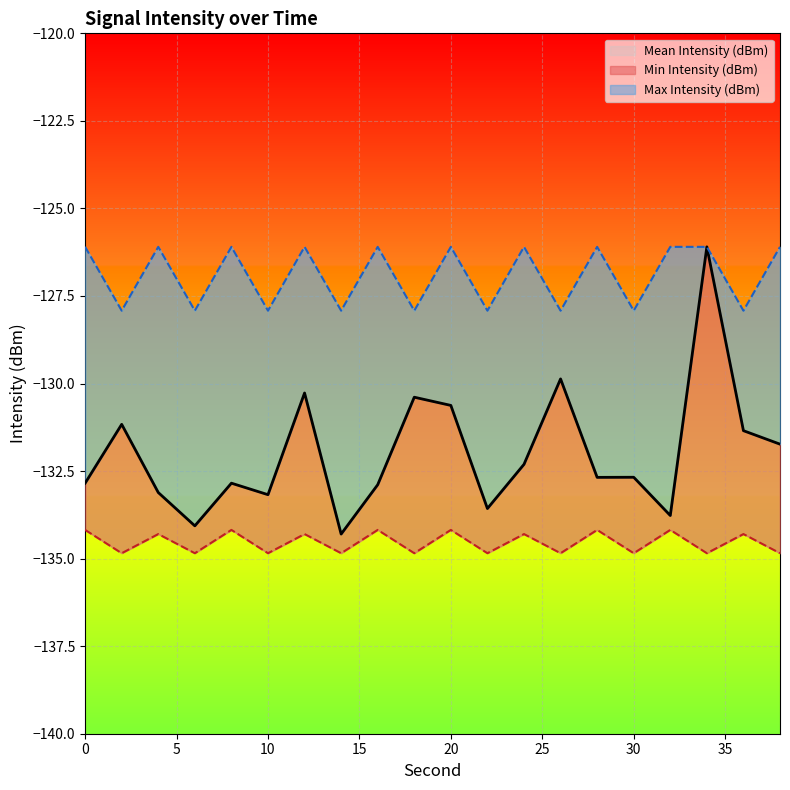

Reading left to right, list all the values displayed in this chart.

Mean Intensity (dBm): 0=-132.8	2=-131.2	4=-133.1	6=-134.1	8=-132.8	10=-133.2	12=-130.3	14=-134.3	16=-132.9	18=-130.4	20=-130.6	22=-133.6	24=-132.3	26=-129.9	28=-132.7	30=-132.7	32=-133.8	34=-126.1	36=-131.3	38=-131.7
Max Intensity (dBm): 0=-126.1	2=-127.9	4=-126.1	6=-127.9	8=-126.1	10=-127.9	12=-126.1	14=-127.9	16=-126.1	18=-127.9	20=-126.1	22=-127.9	24=-126.1	26=-127.9	28=-126.1	30=-127.9	32=-126.1	34=-126.1	36=-127.9	38=-126.1
Min Intensity (dBm): 0=-134.2	2=-134.8	4=-134.3	6=-134.8	8=-134.2	10=-134.8	12=-134.3	14=-134.8	16=-134.2	18=-134.8	20=-134.2	22=-134.8	24=-134.3	26=-134.8	28=-134.2	30=-134.8	32=-134.2	34=-134.8	36=-134.3	38=-134.8